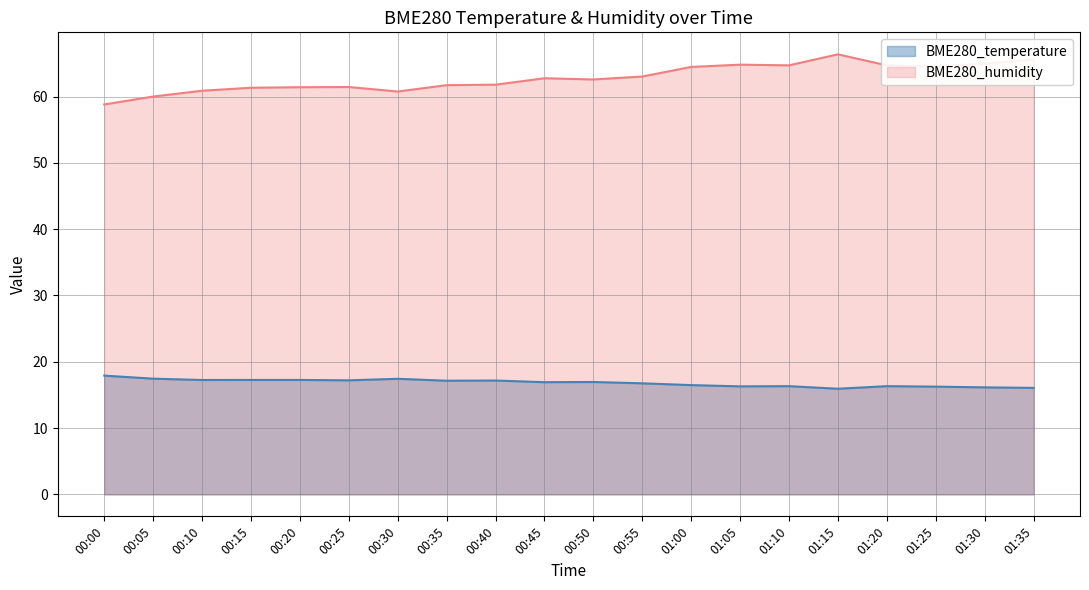

True or false: BME280_temperature and BME280_humidity intersect in this chart.

False